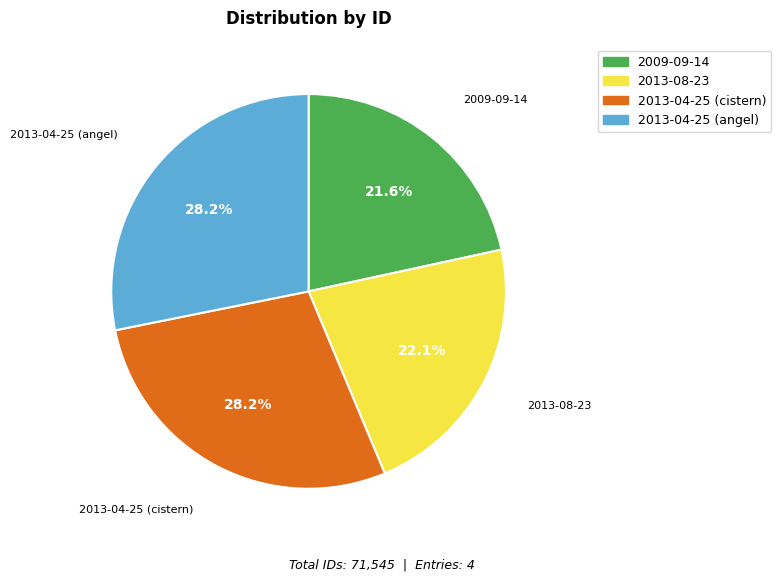

Between 2013-08-23 and 2013-04-25 (angel), which is larger?

2013-04-25 (angel)